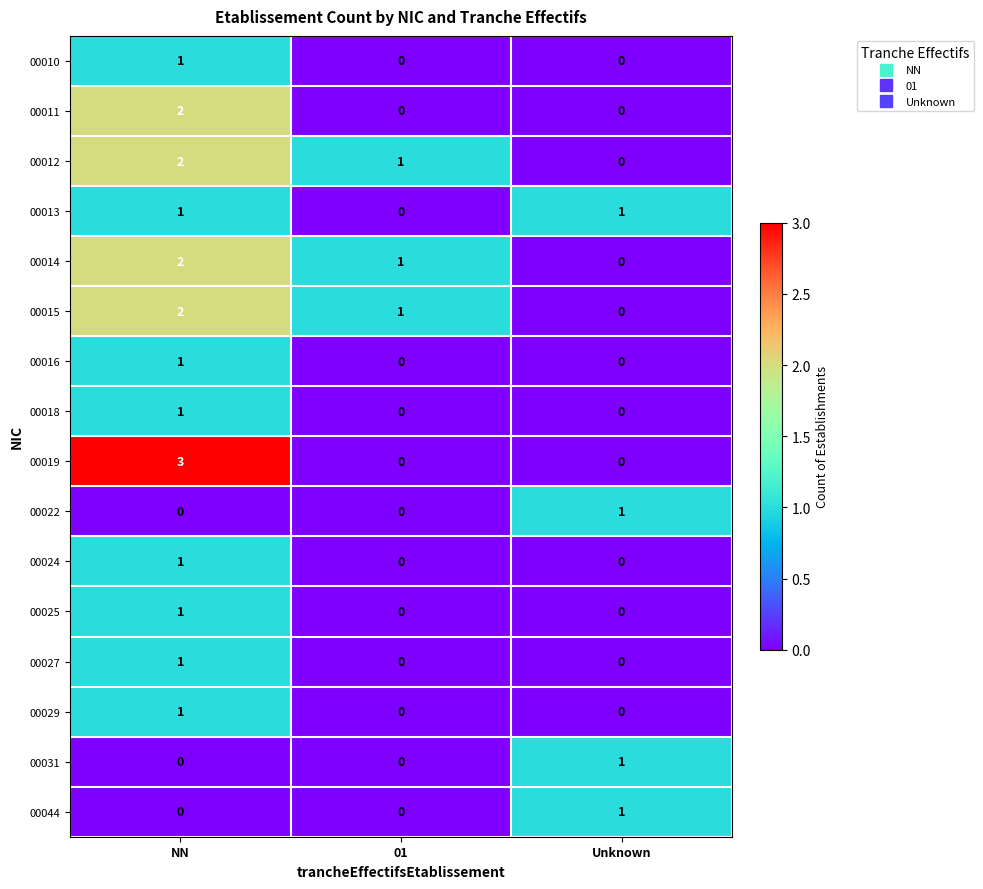

How many 00029 values are between 0 and 1?

3